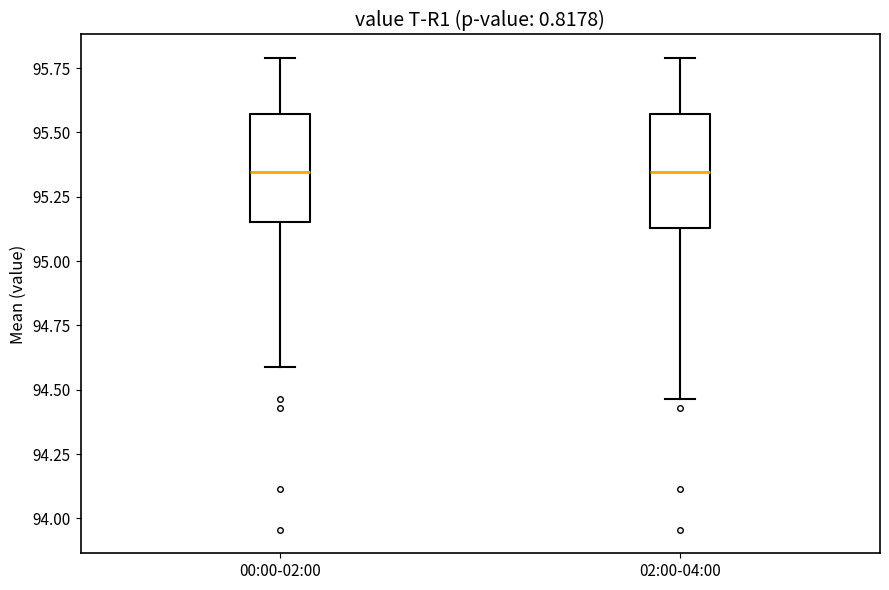

Reading left to right, transcribe this box plot: for each box, give where its median line is, the range the box spans, and where its two whiskers end, as read against the y-axis. The values are not printed on the chart, so give them approximately, as read against the axis.

00:00-02:00: median 95.35, box 95.15 to 95.55, whiskers 94.60 to 95.80
02:00-04:00: median 95.35, box 95.15 to 95.55, whiskers 94.45 to 95.80